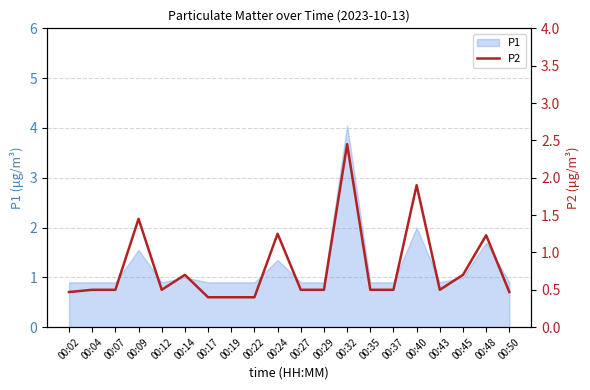

True or false: the data shows 0.3 at 00:45.

False